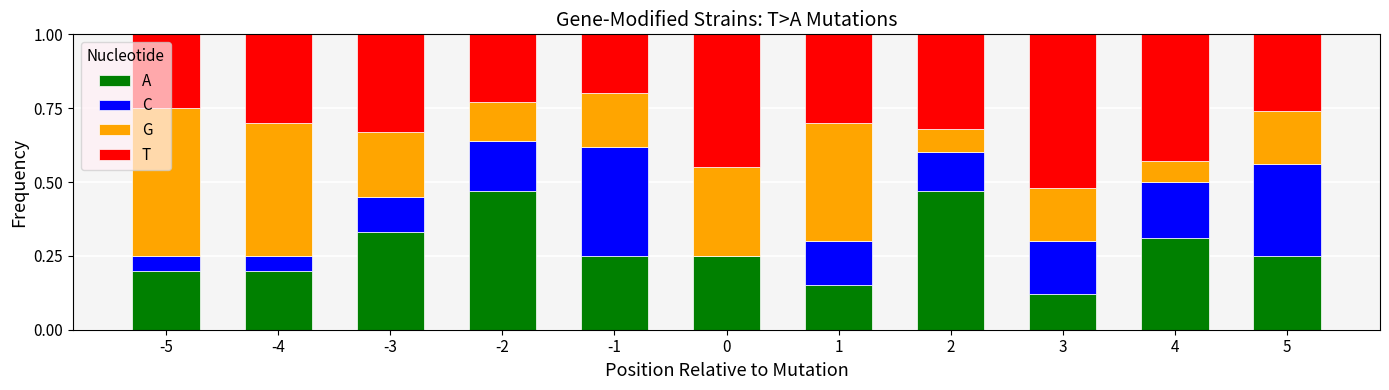

What is the total value across all series at 0?

1.0